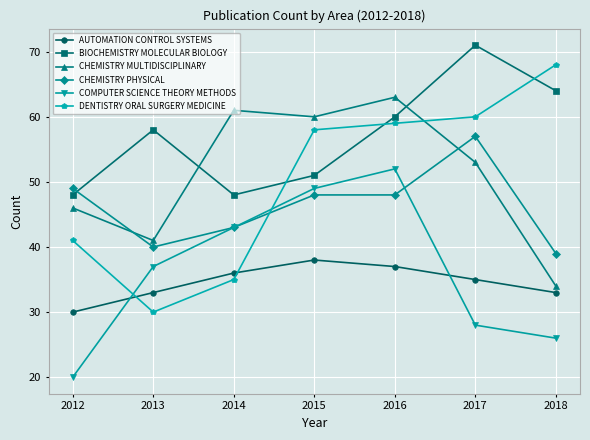

The DENTISTRY ORAL SURGERY MEDICINE series shows 96 at 2015. True or false?

False